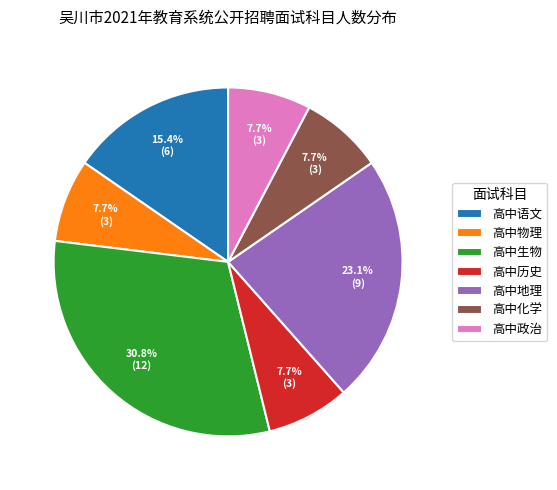

To the nearest percent, what is the difference between the largest and smallest slice percentages?

23%